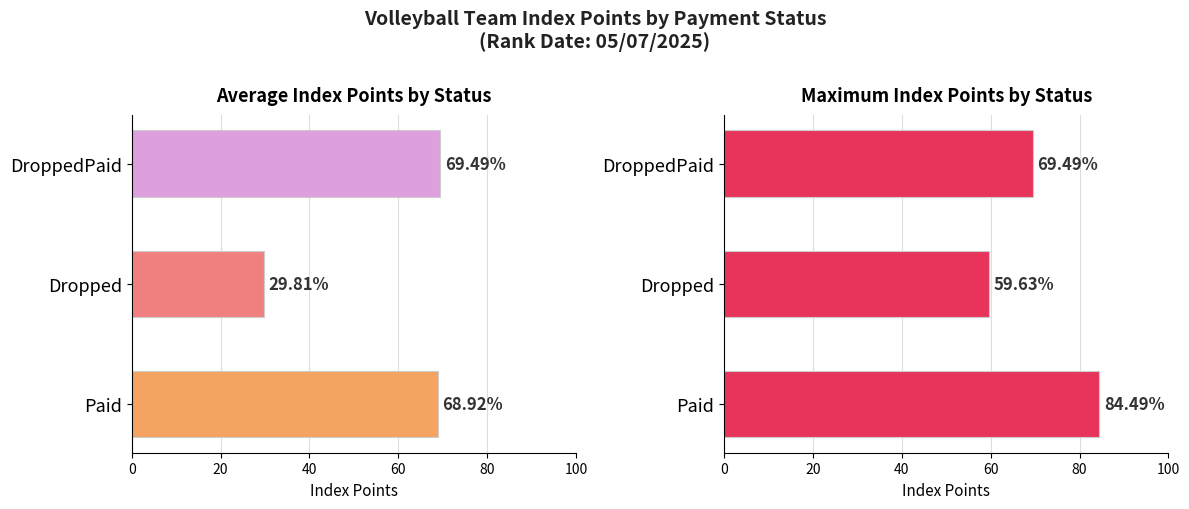

What is the sum of all Max Indx_Pts values?

213.6